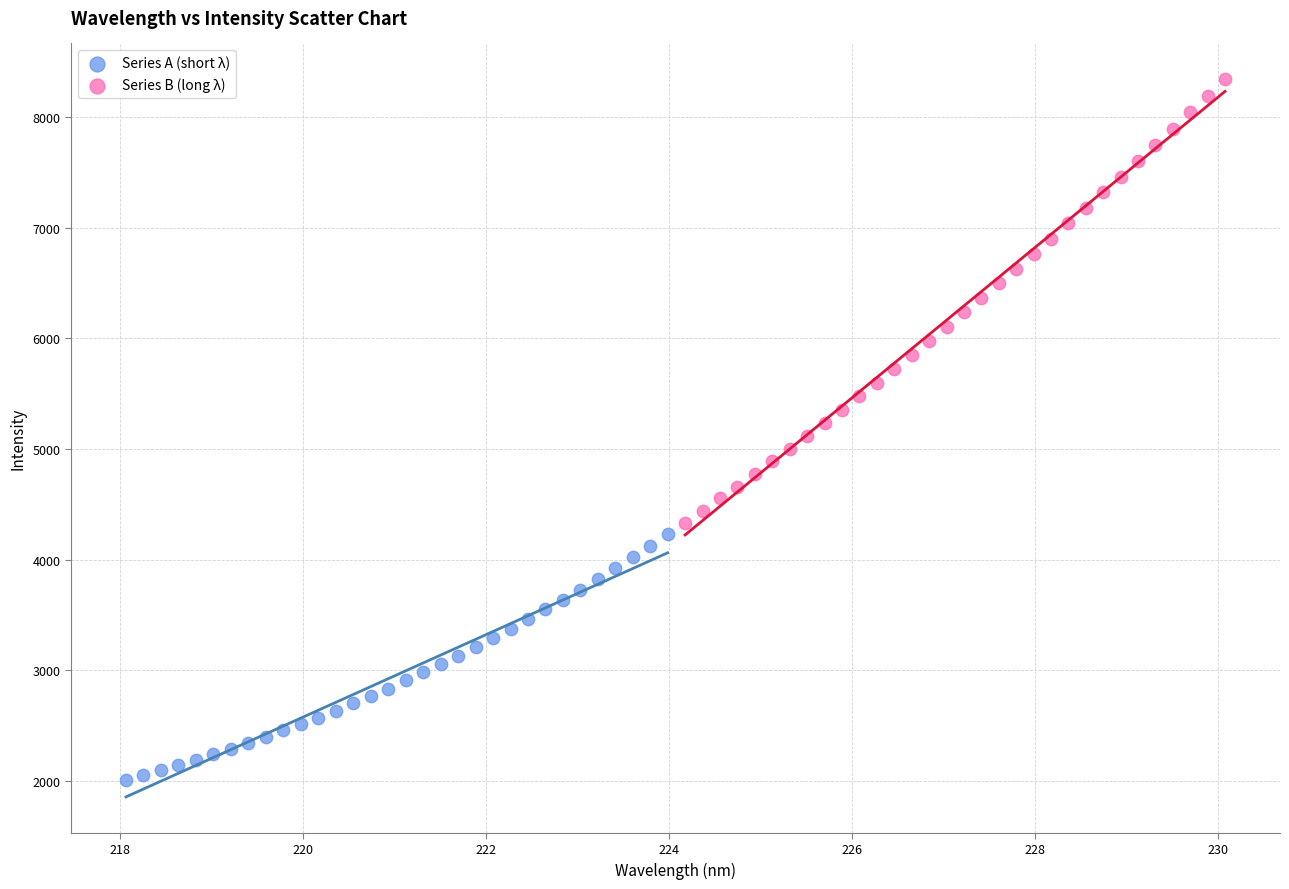

Which series has the largest Y range (max minus min)?

Series B (long λ)